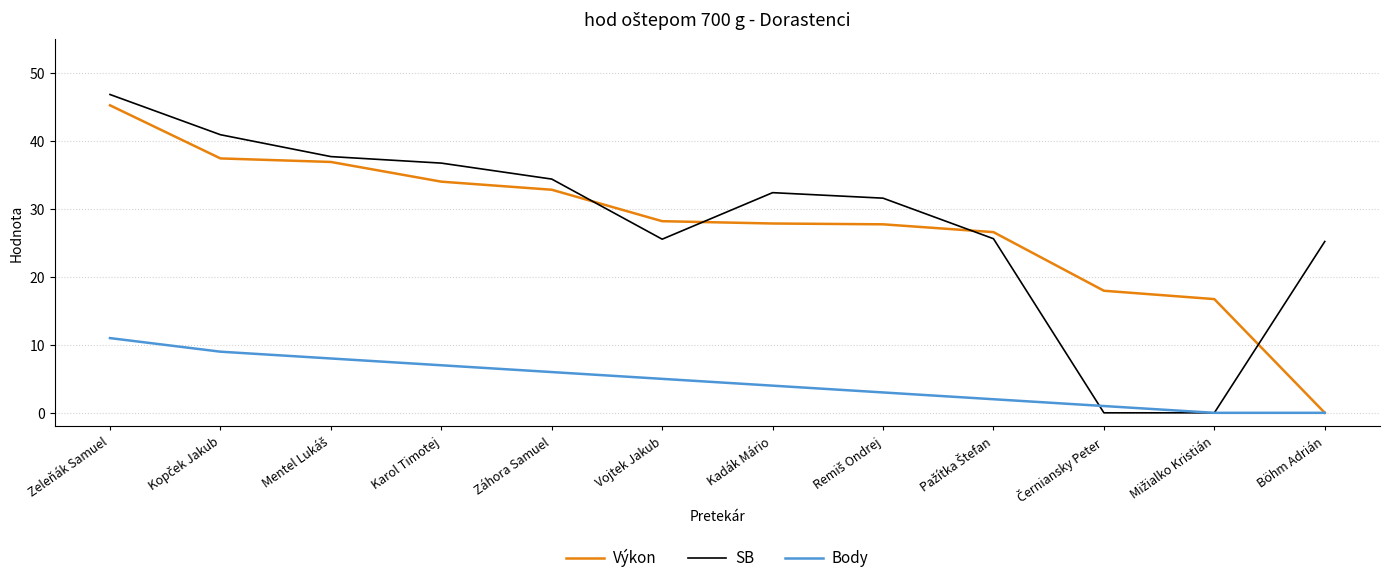

The value of Body at Kadák Mário is 6.2. True or false?

False